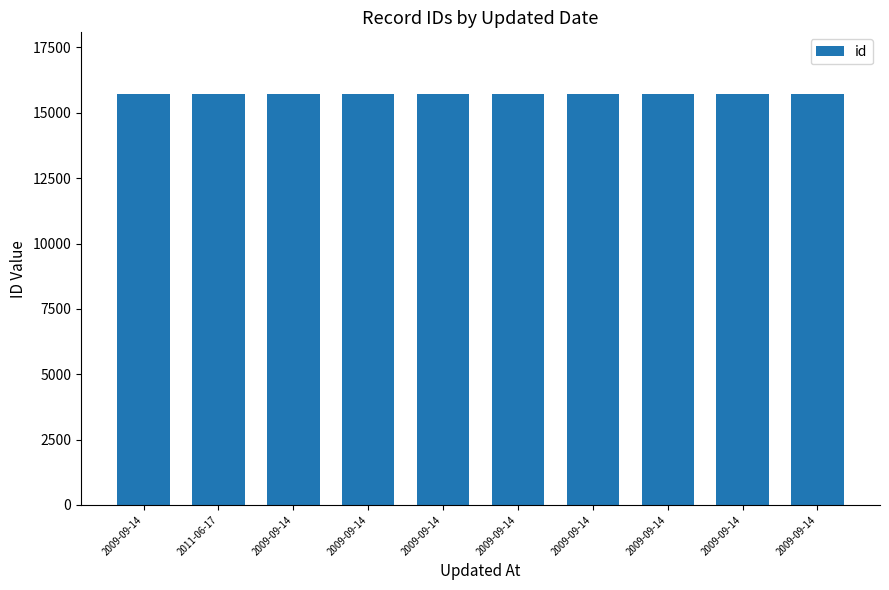

Are the bars horizontal?

No